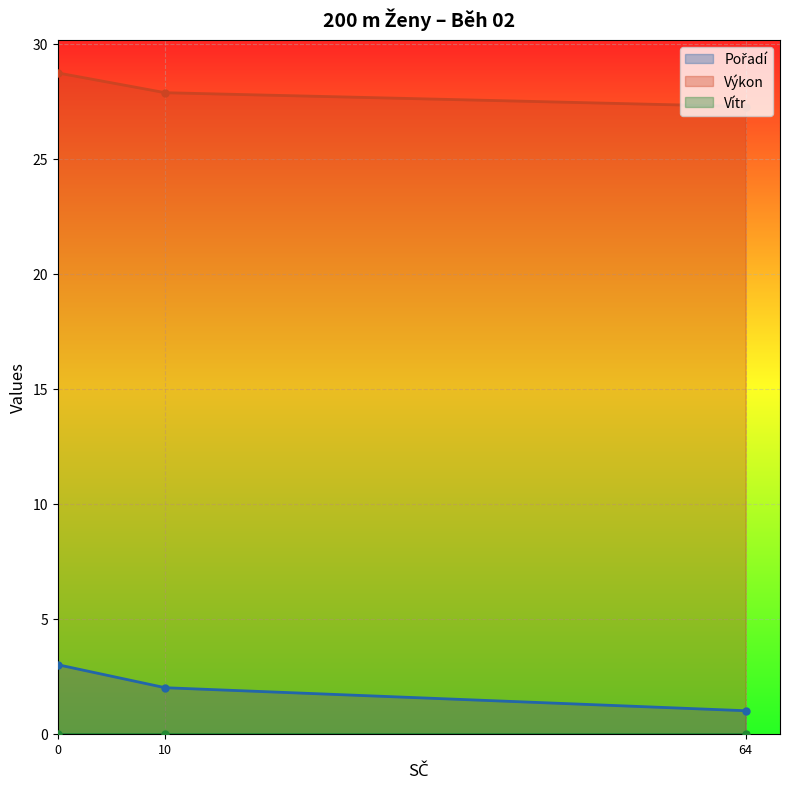

The value of Výkon at 64 is 45.1. True or false?

False